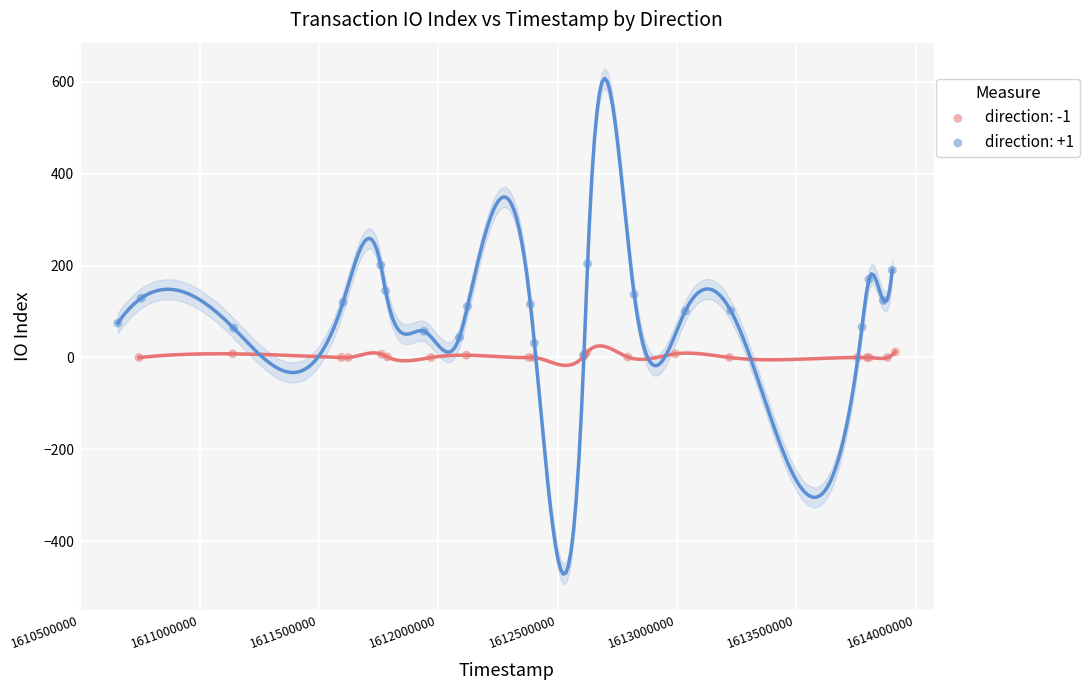

What are all the series names shown in the legend?

direction: -1, direction: +1